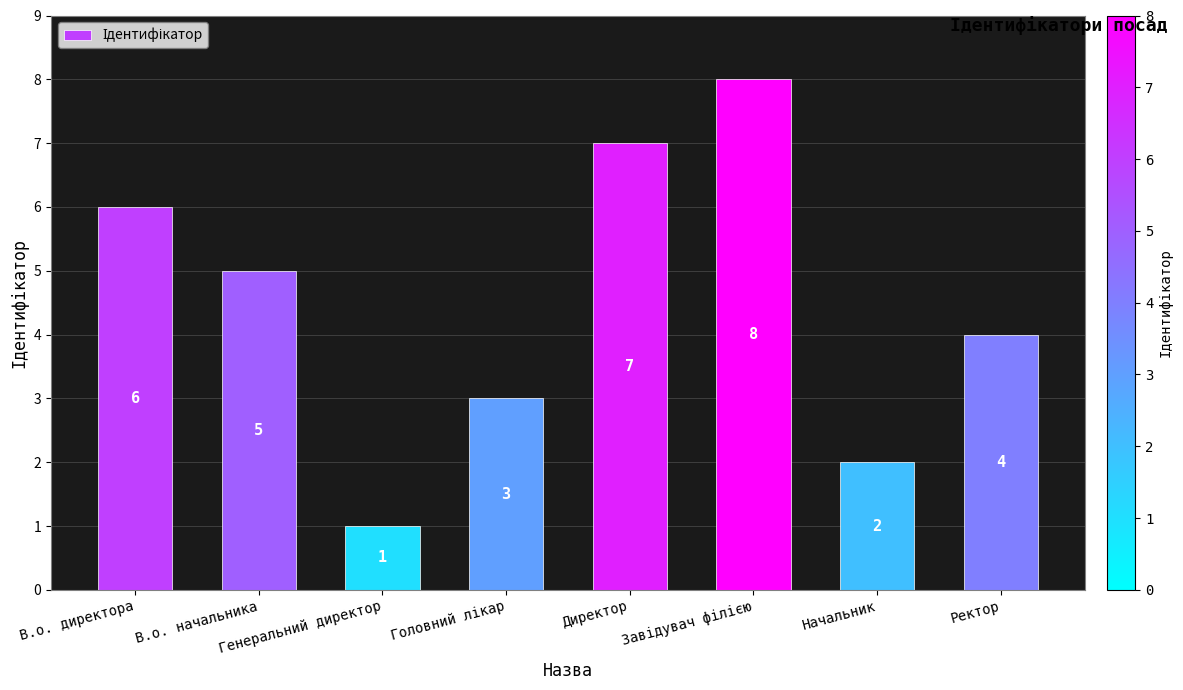

What is the label of the 7th bar from the left?

Начальник